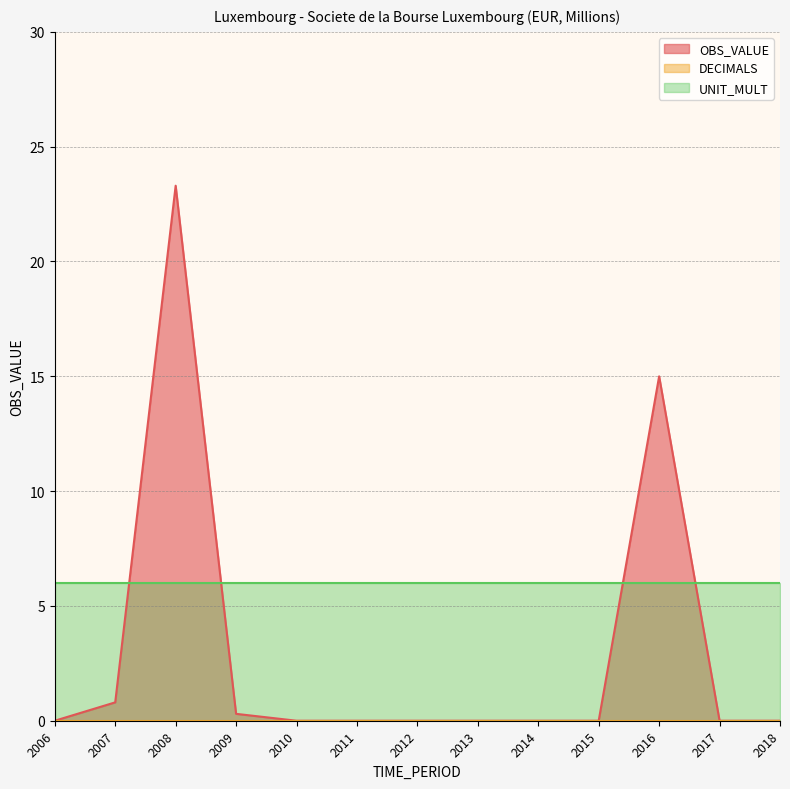

Does the chart display data point markers on the line(s)?

No